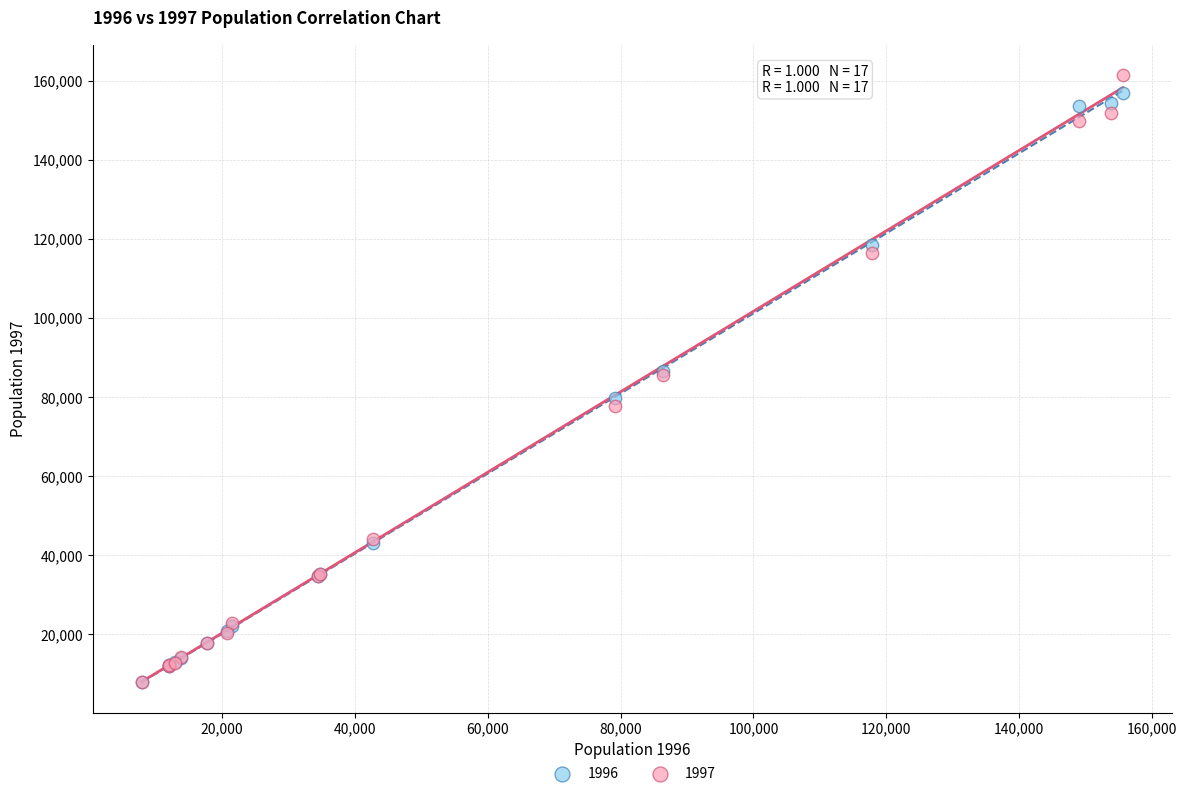

What are all the series names shown in the legend?

1996, 1997